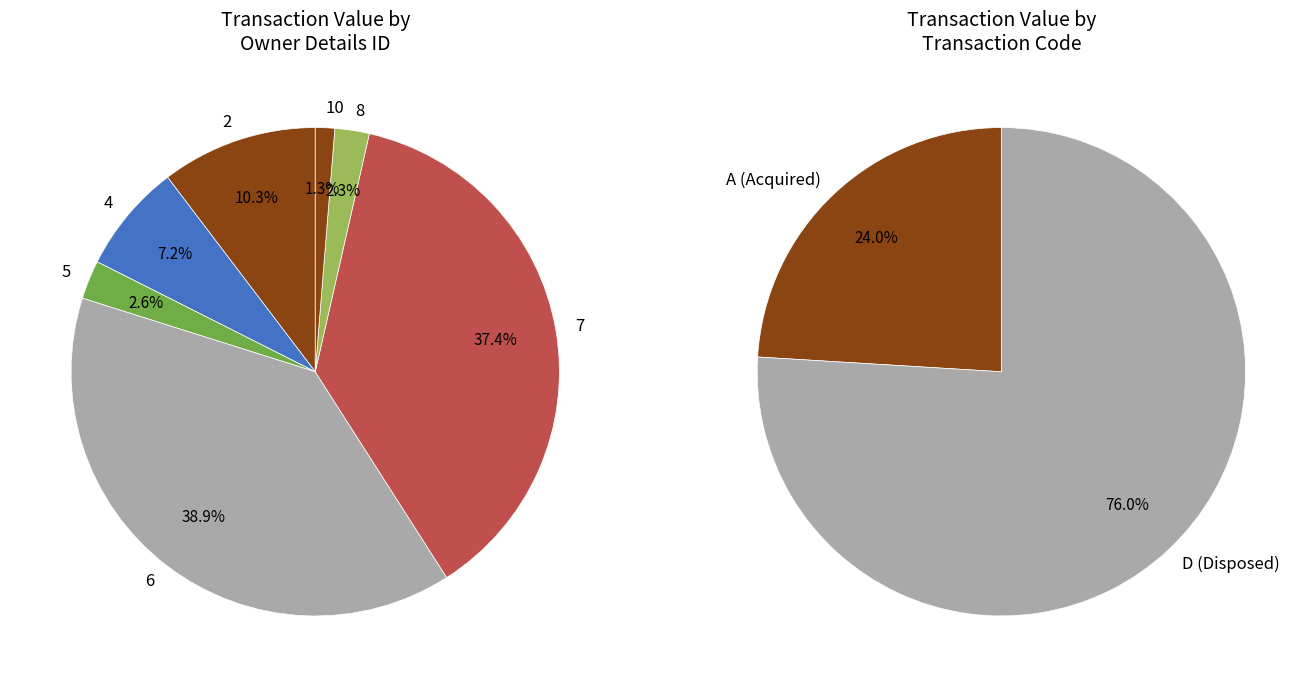

What percentage is the 5 slice, to the nearest percent?

3%